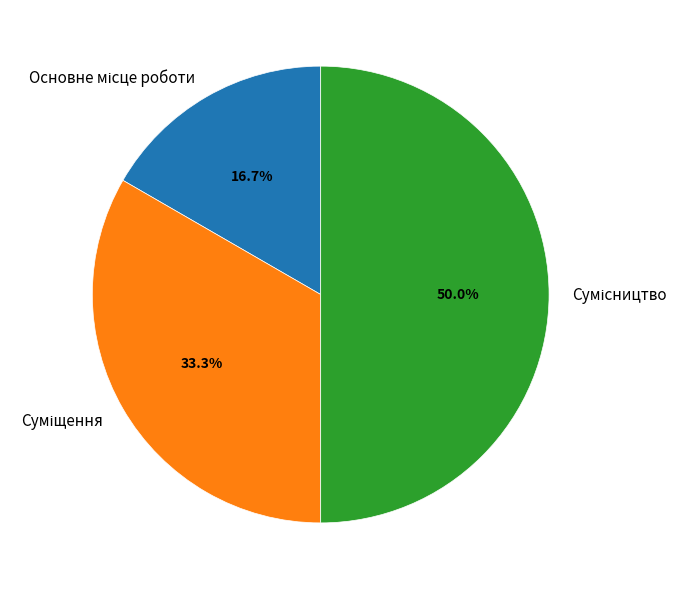

What percentage is the Основне місце роботи slice, to the nearest percent?

17%